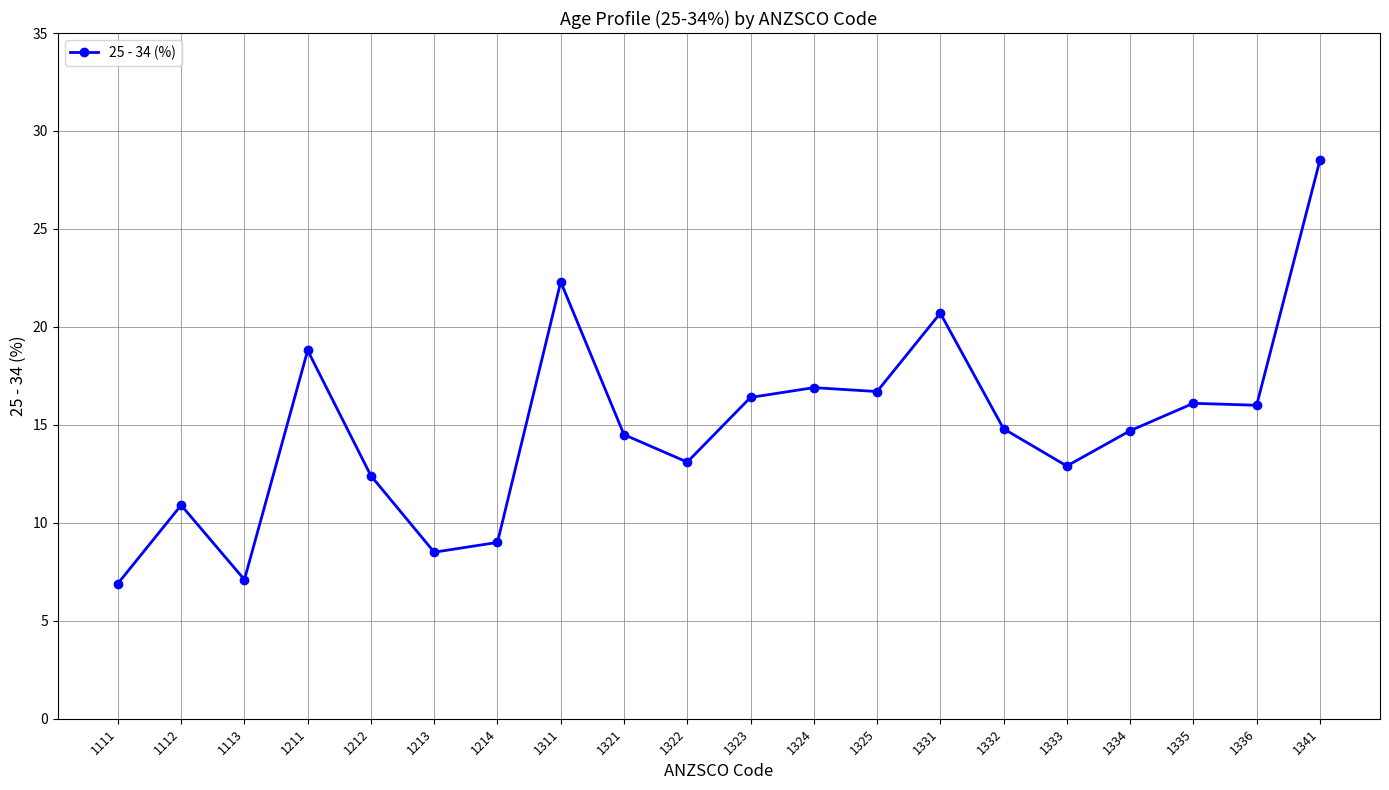

What is the value of the 9th point from the left?

14.5